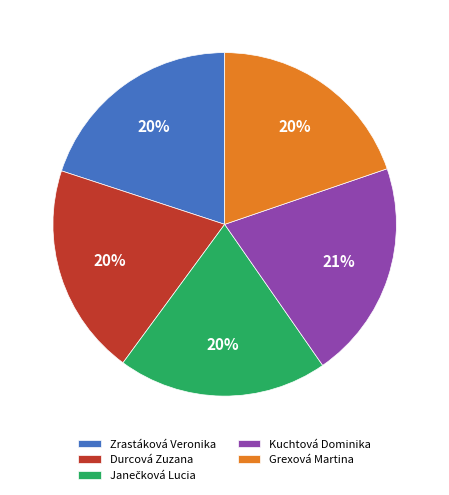

The Grexová Martina slice represents 20% of the pie. True or false?

True